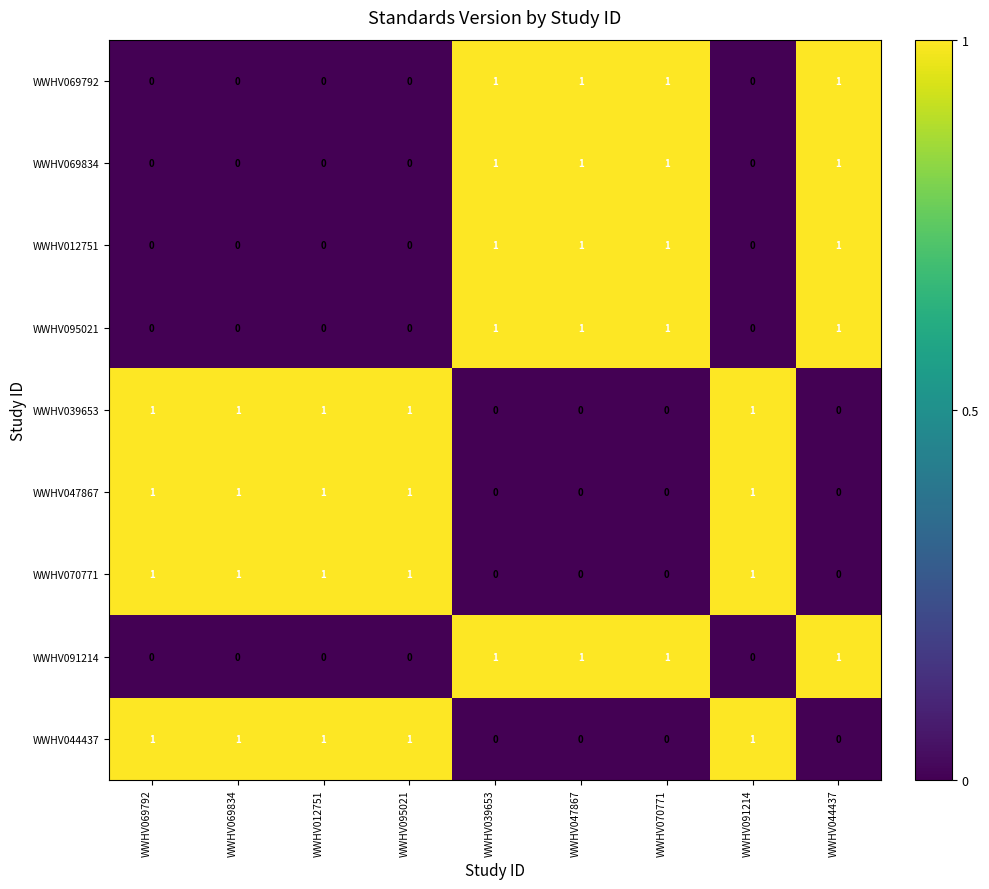

What is the sum of all WWHV012751 values?

4